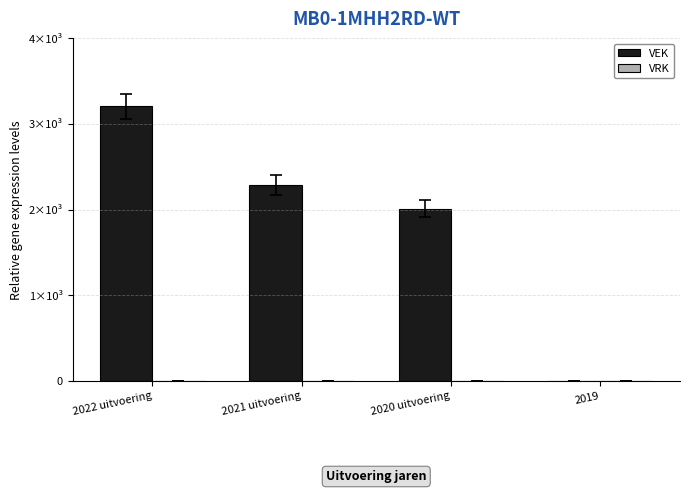

Which category has the lowest value across all series?

2019